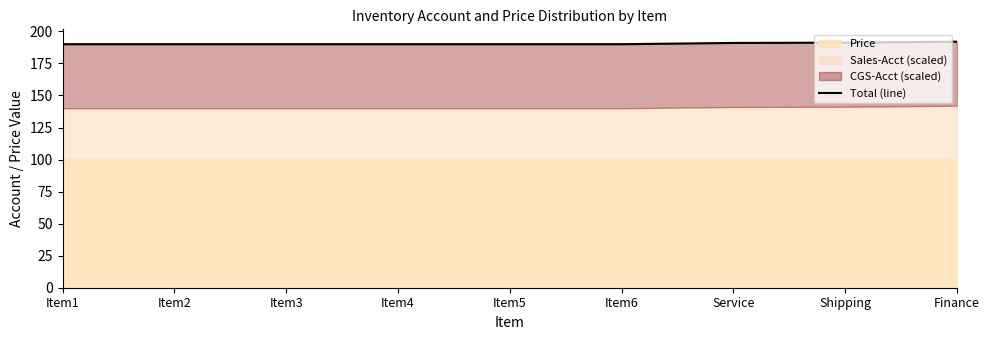

Which category has the lowest value across all series?

Item1